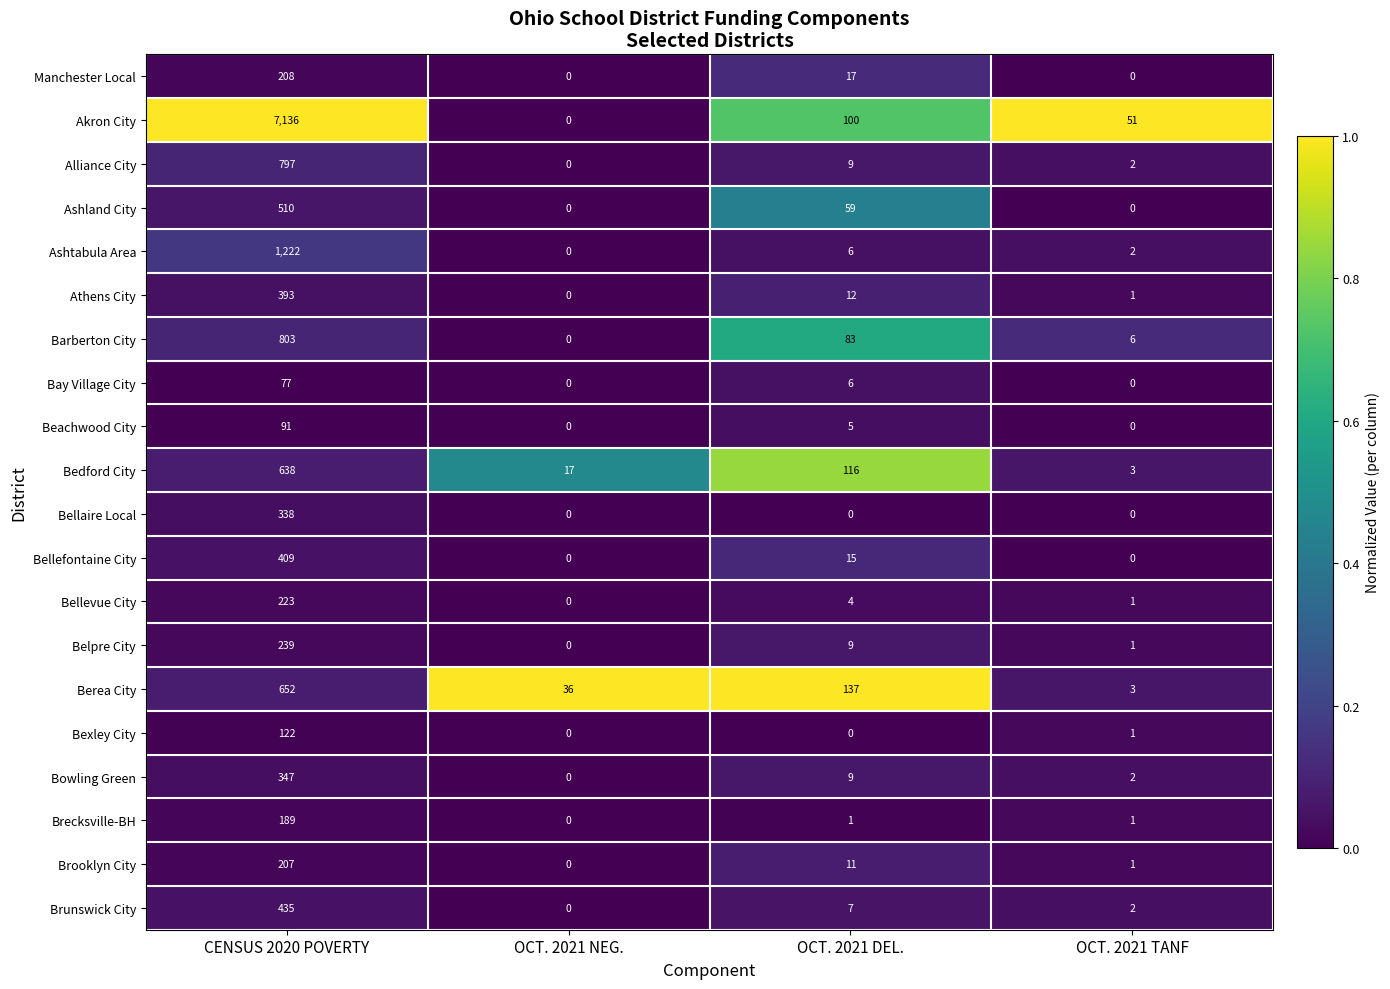

Which category has the highest value across all series?

CENSUS 2020 POVERTY